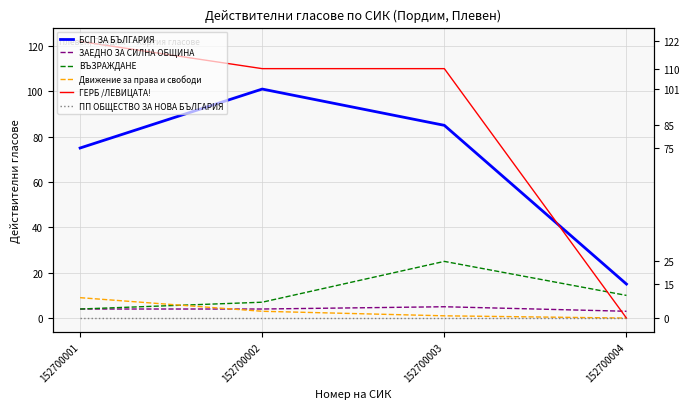

The value of ВЪЗРАЖДАНЕ at 152700003 is 25. True or false?

True